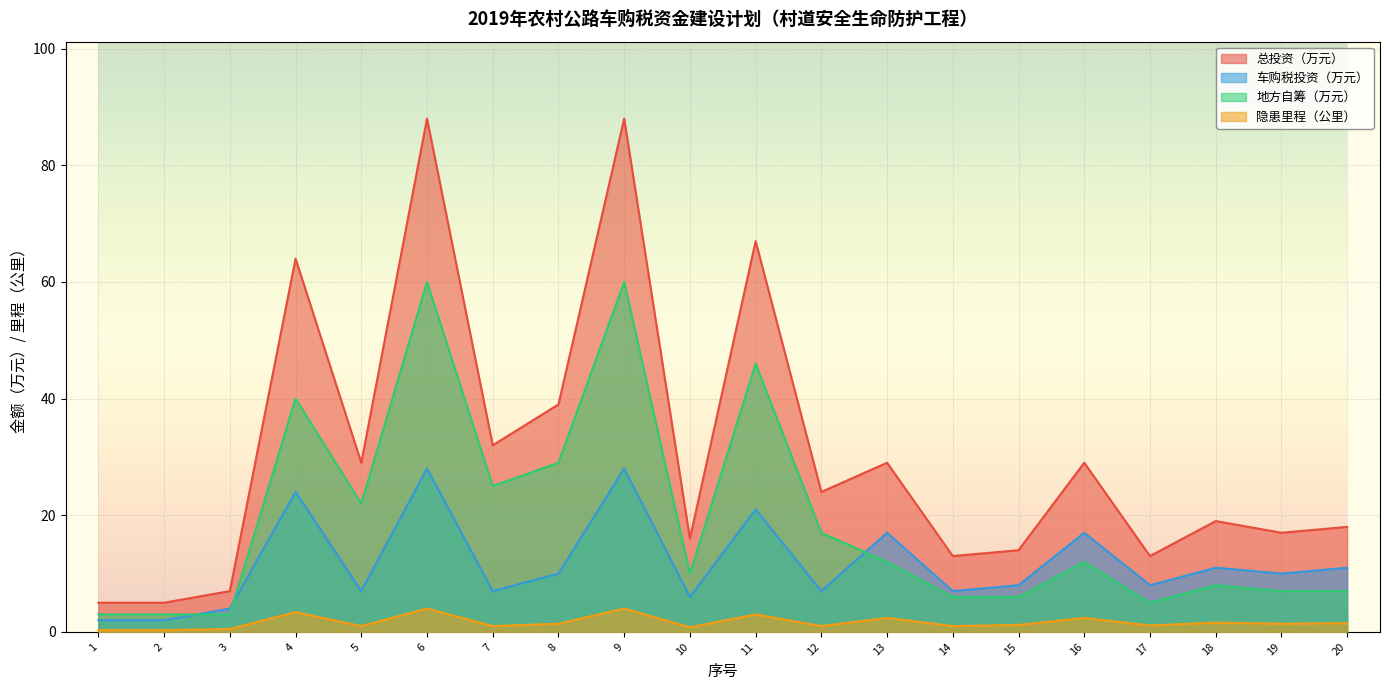

How many values in the 地方自筹（万元） series are below 12?

10